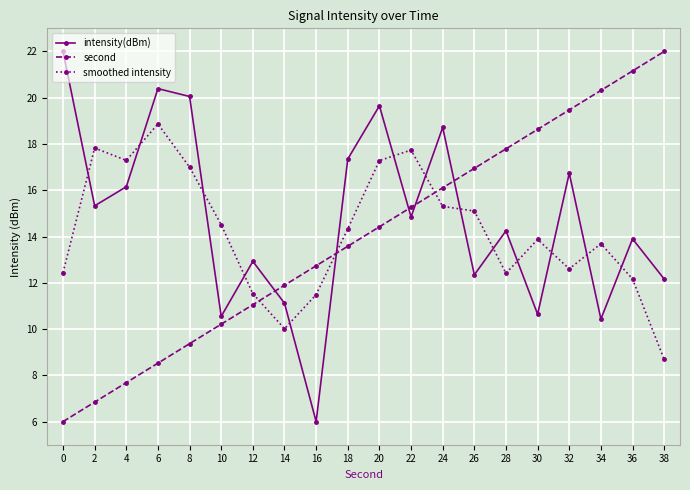

What is the minimum value for smoothed intensity?

8.7